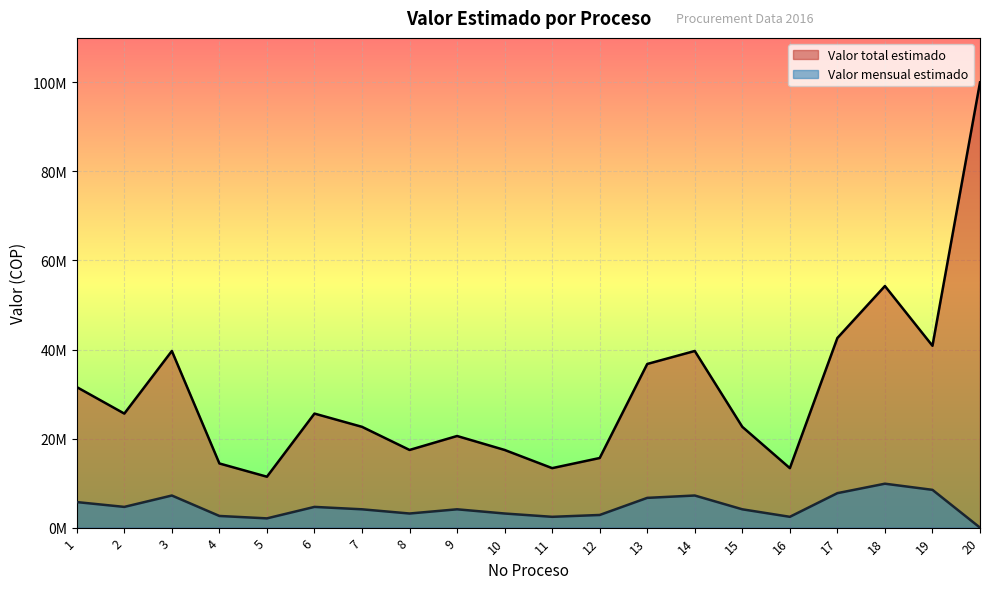

What value does the Valor mensual estimado series have at 9?

4116292.0